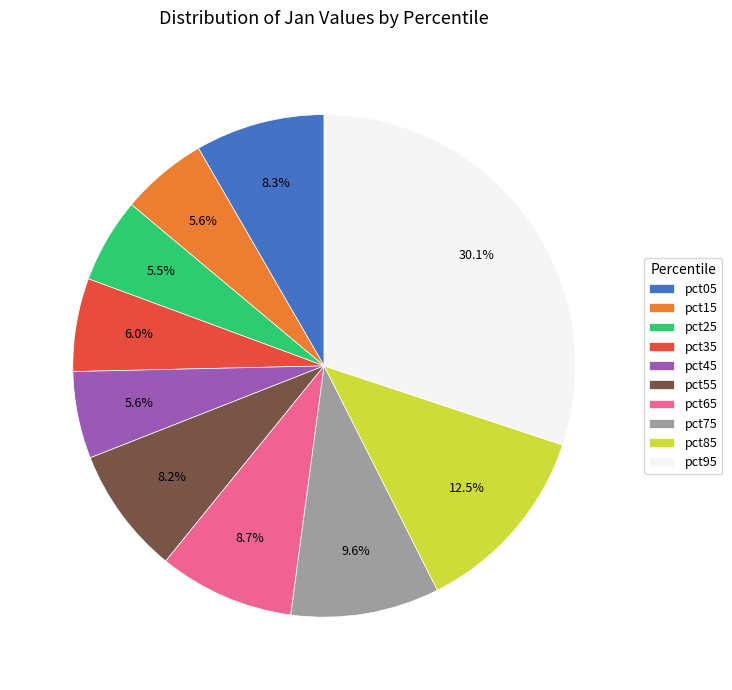

How many segments does this pie chart have?

10